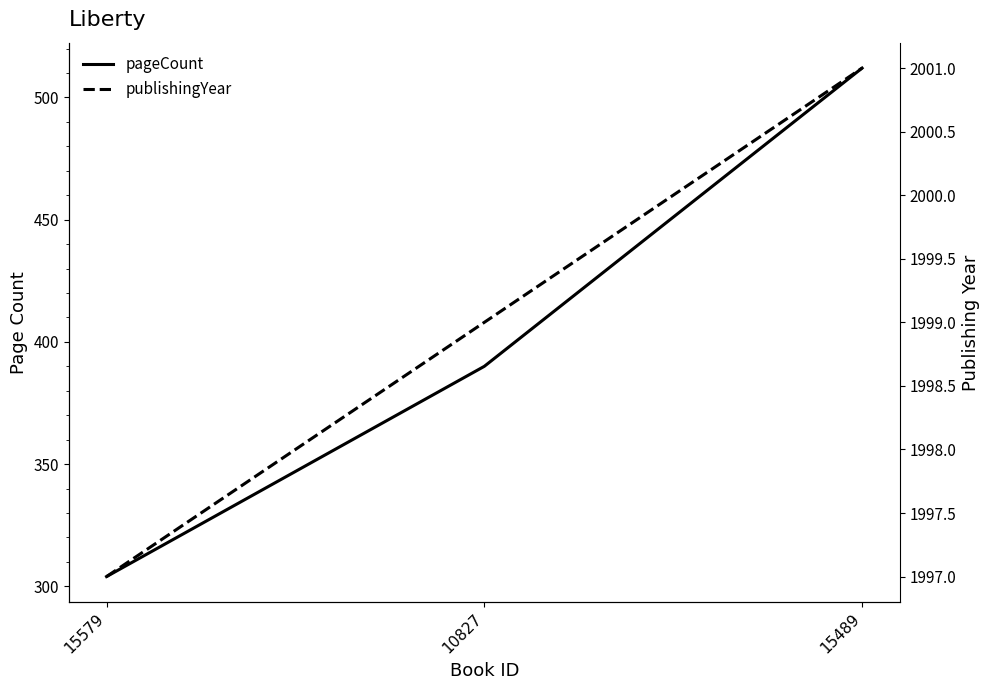

Rank the series by their average value, from lowest to highest.

pageCount, publishingYear